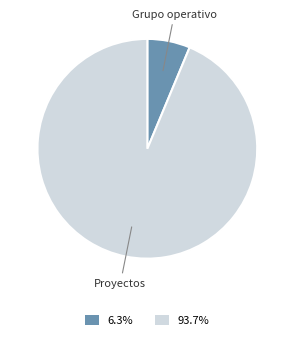

Approximately how many times larger is the value at 93.7% compared to 6.3%?

14.9